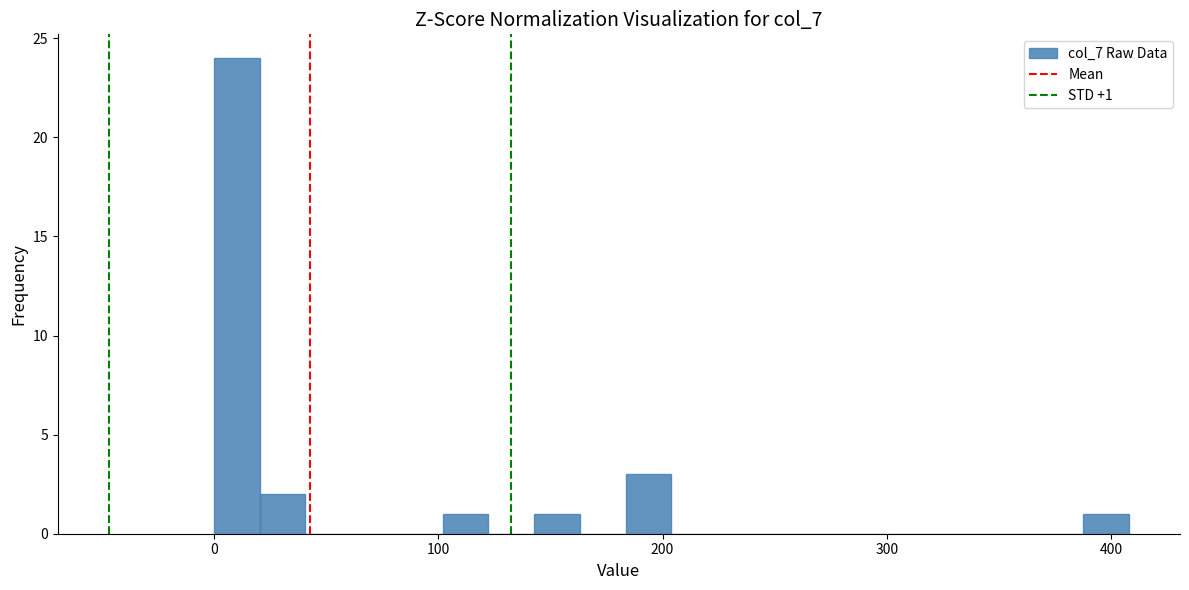

Around what value on the x-axis is the tallest bar? Give the approximate position of its centre, as read against the axis.

10